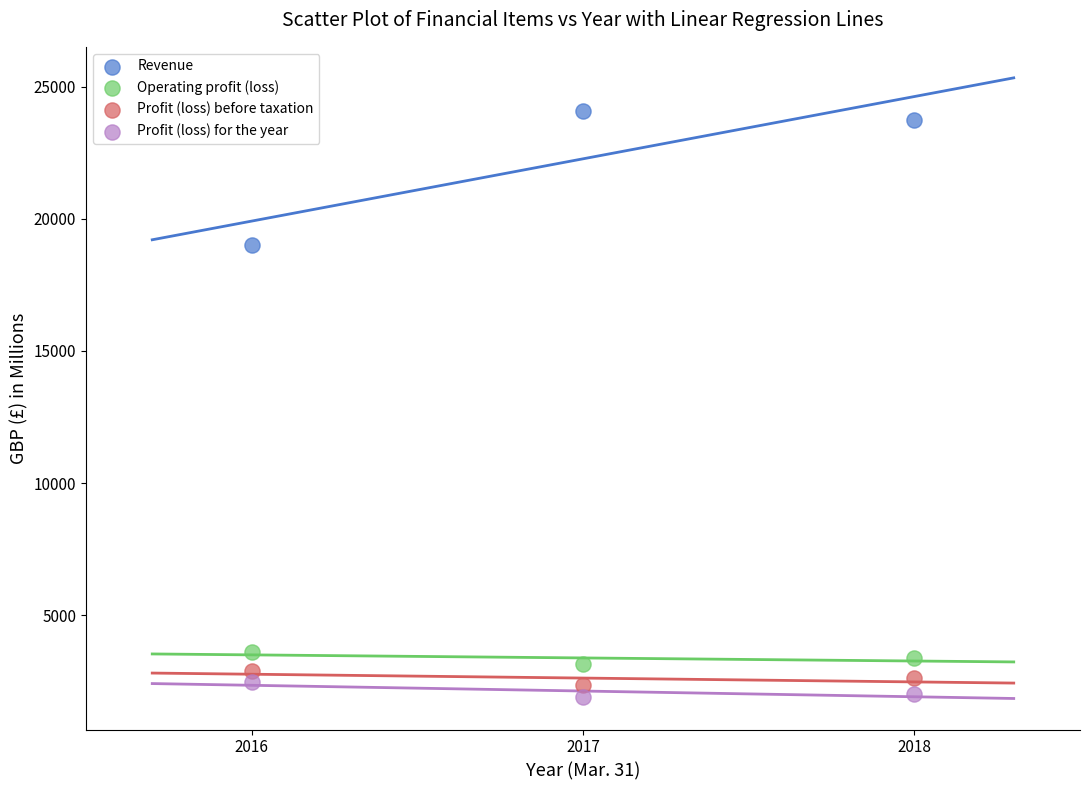

Across all data points, what is the average X value?

2017